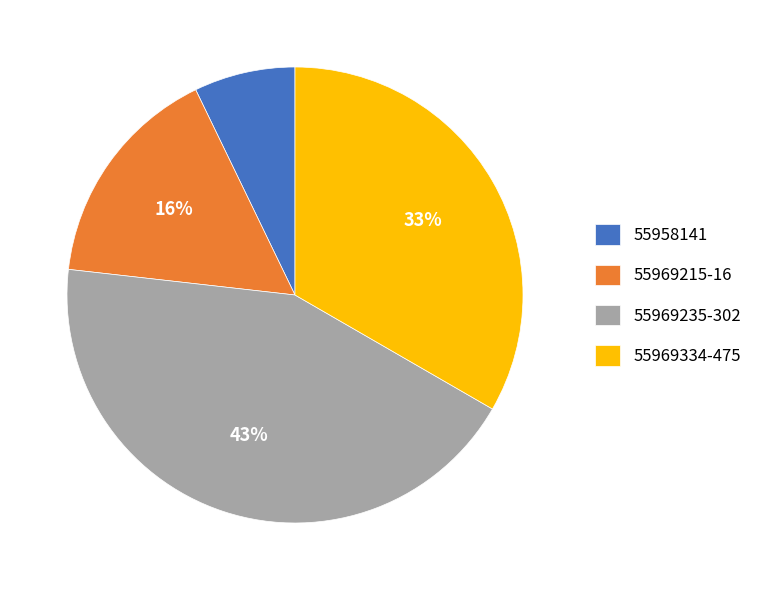

True or false: 55958141 accounts for 1% of the total.

False